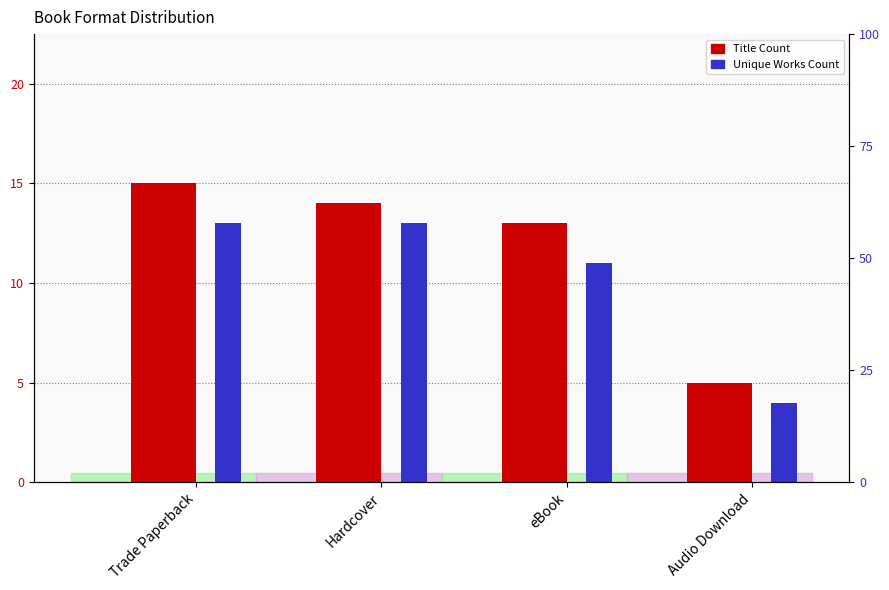

What is the sum of the Unique Works Count values at Trade Paperback and eBook?

24